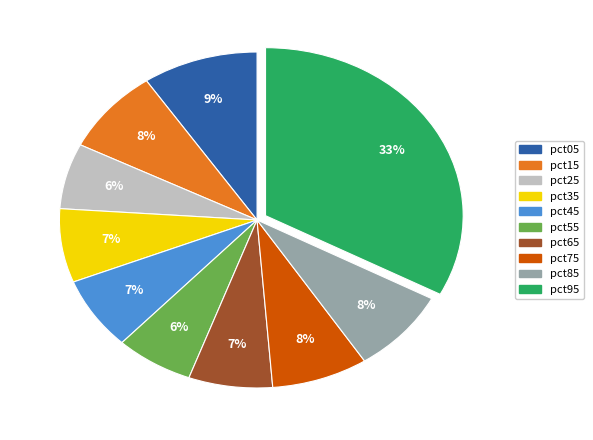

Is pct95 the majority of the pie?

No